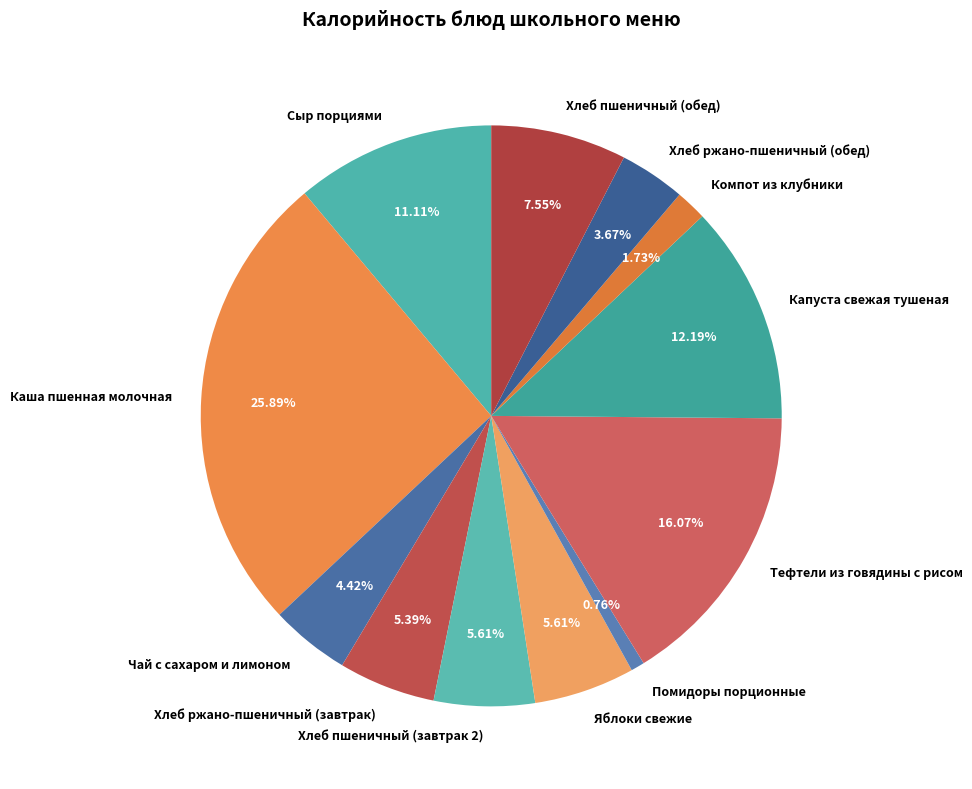

To the nearest percent, what portion does Сыр порциями represent?

11%